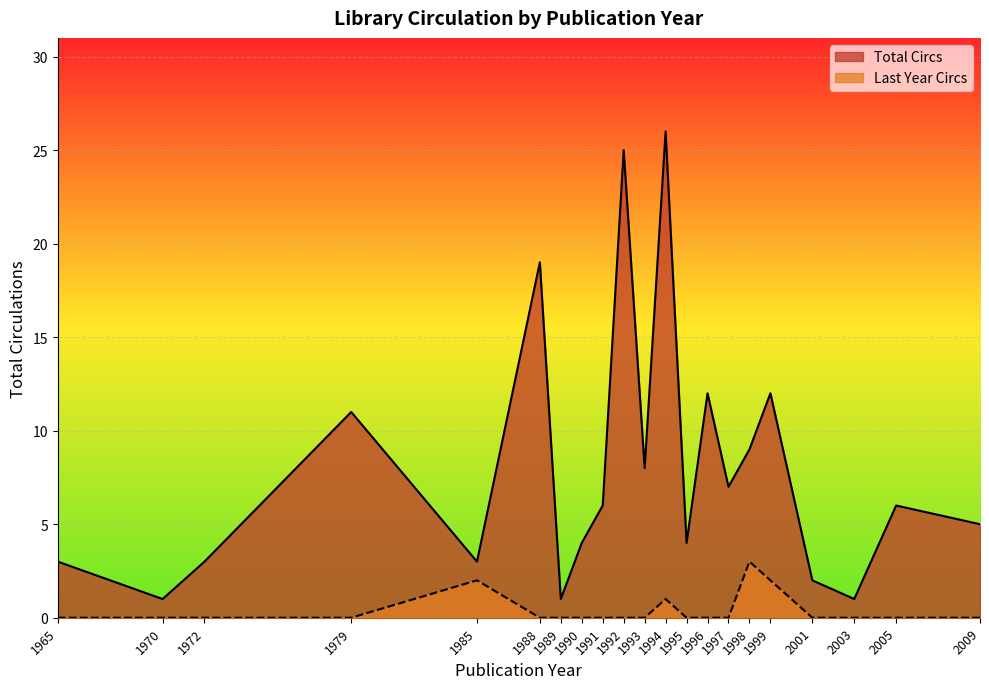

Between 1970 and 35, which series saw the biggest shift?

Total Circs